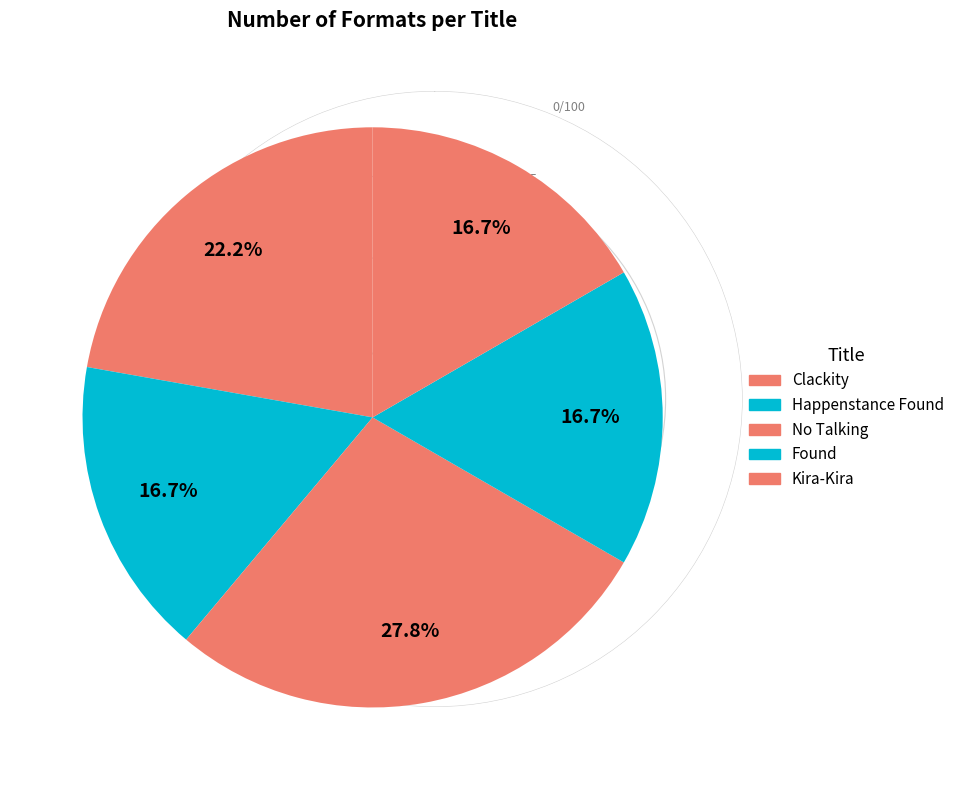

How many segments does this pie chart have?

5